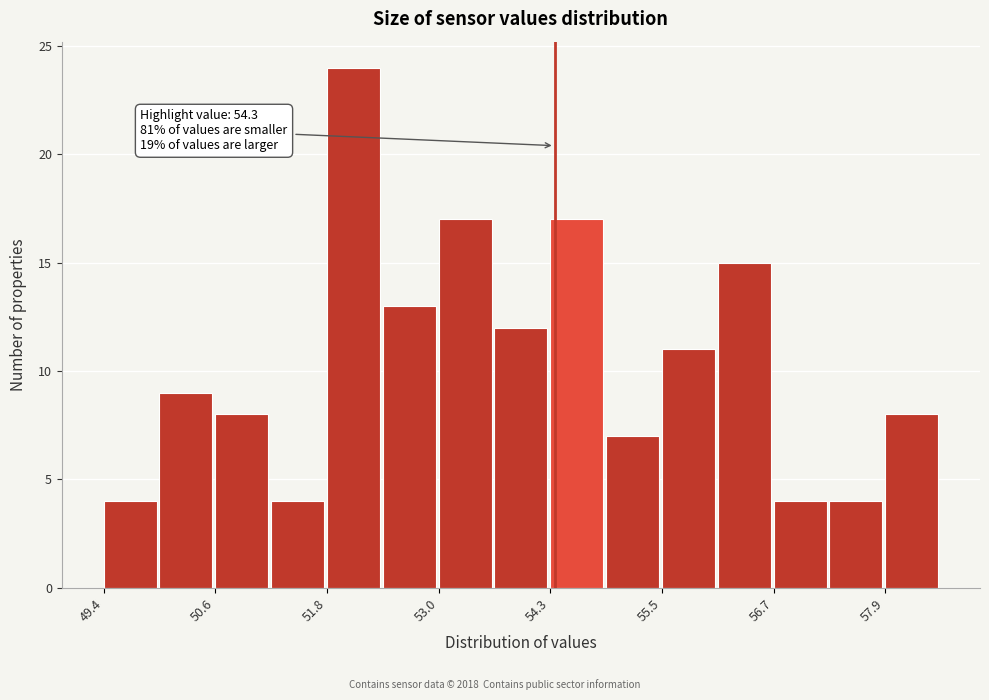

Read against the x-axis, roughly where is the centre of the tallest bar?

52.2